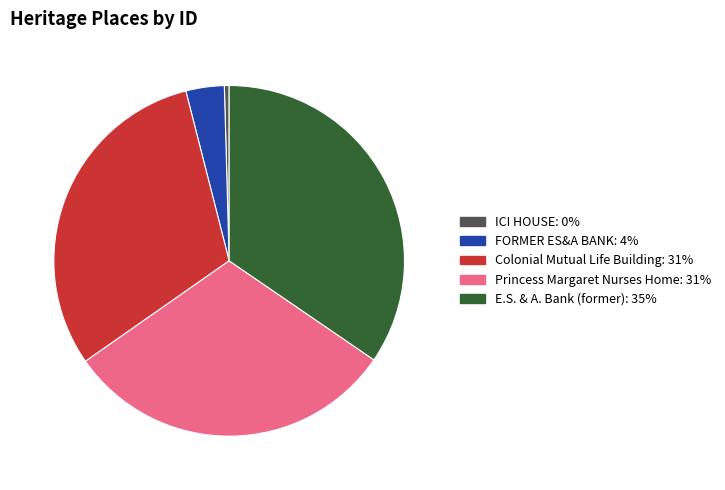

Does any single category account for the majority?

No